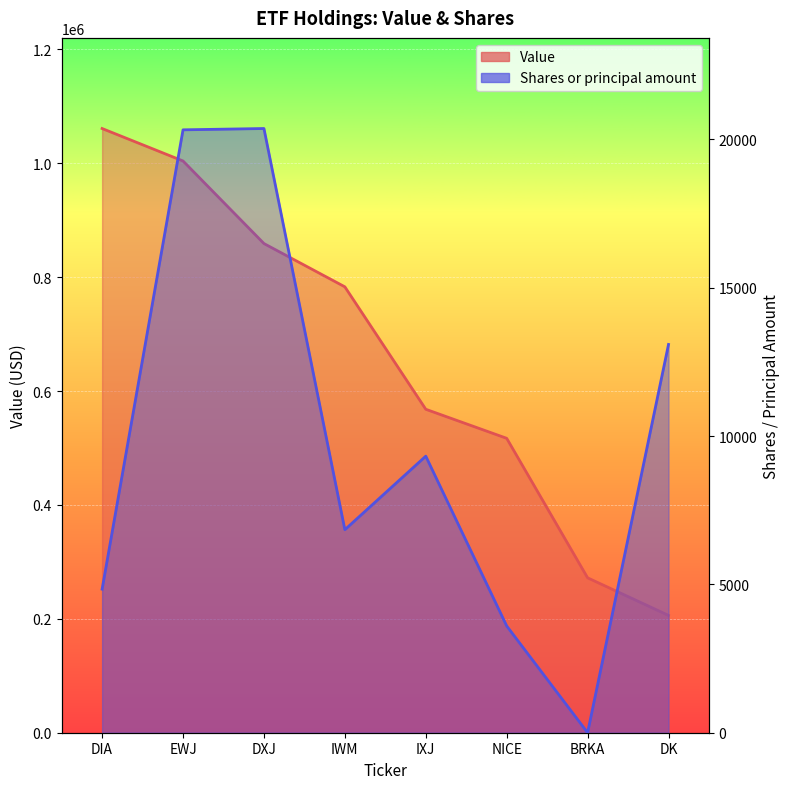

How many series are shown in this chart?

2